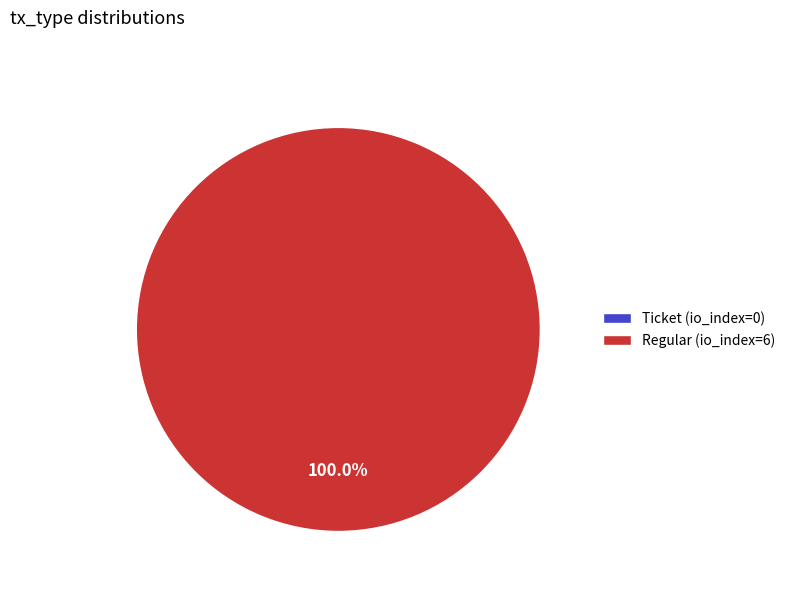

What is the change in value from Ticket (io_index=0) to Regular (io_index=6)?

+6